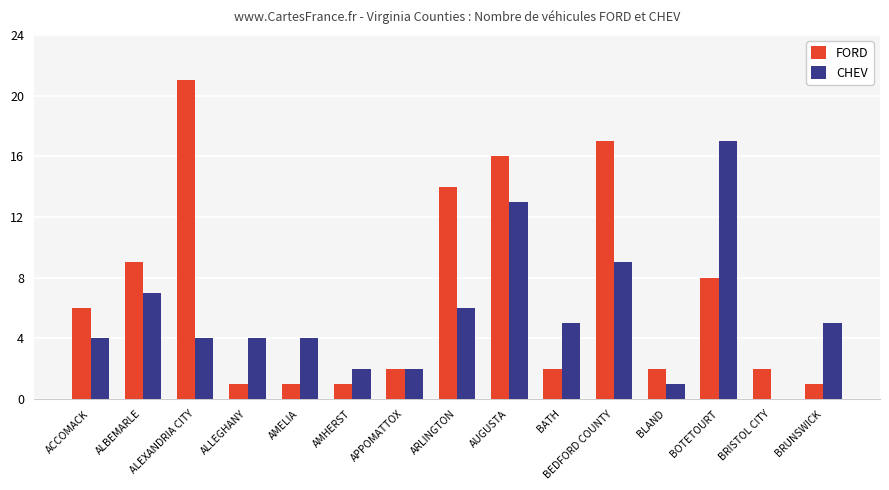

How many groups of bars are there?

15